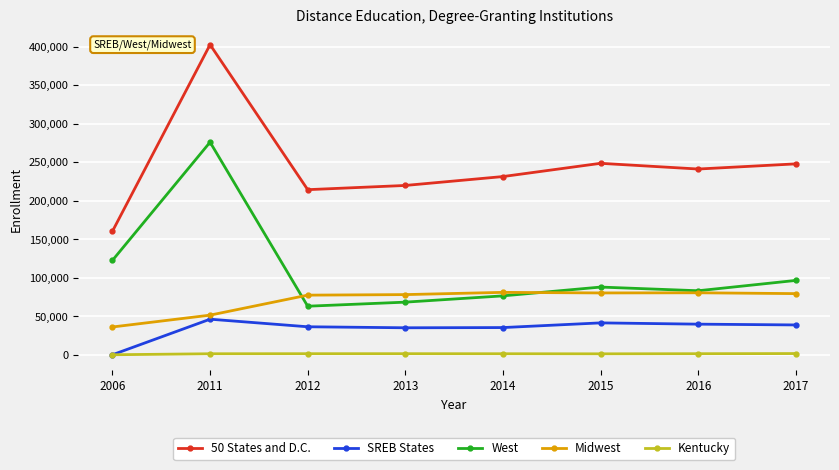

Which category has the highest value across all series?

2011